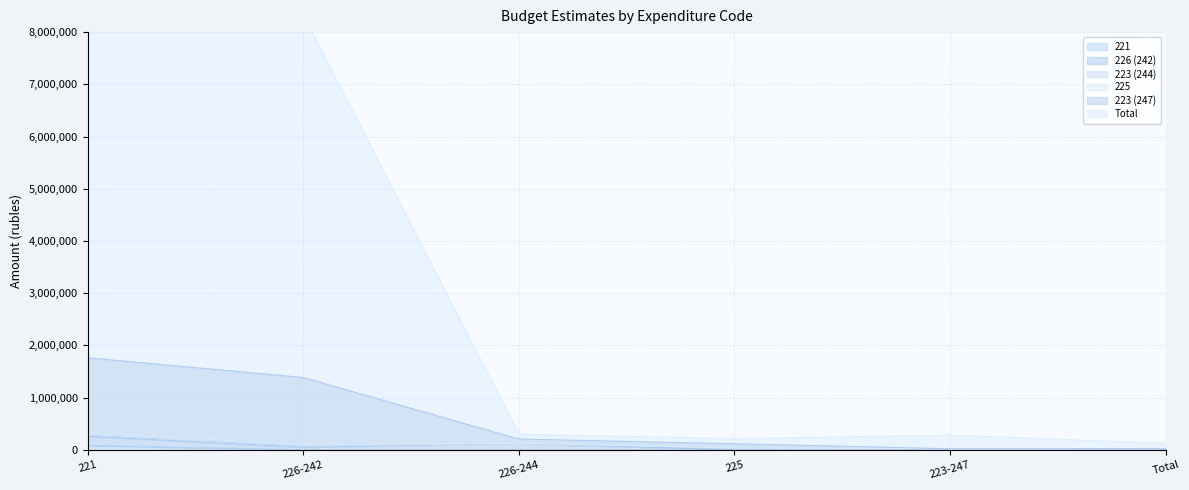

How many series are shown in this chart?

6